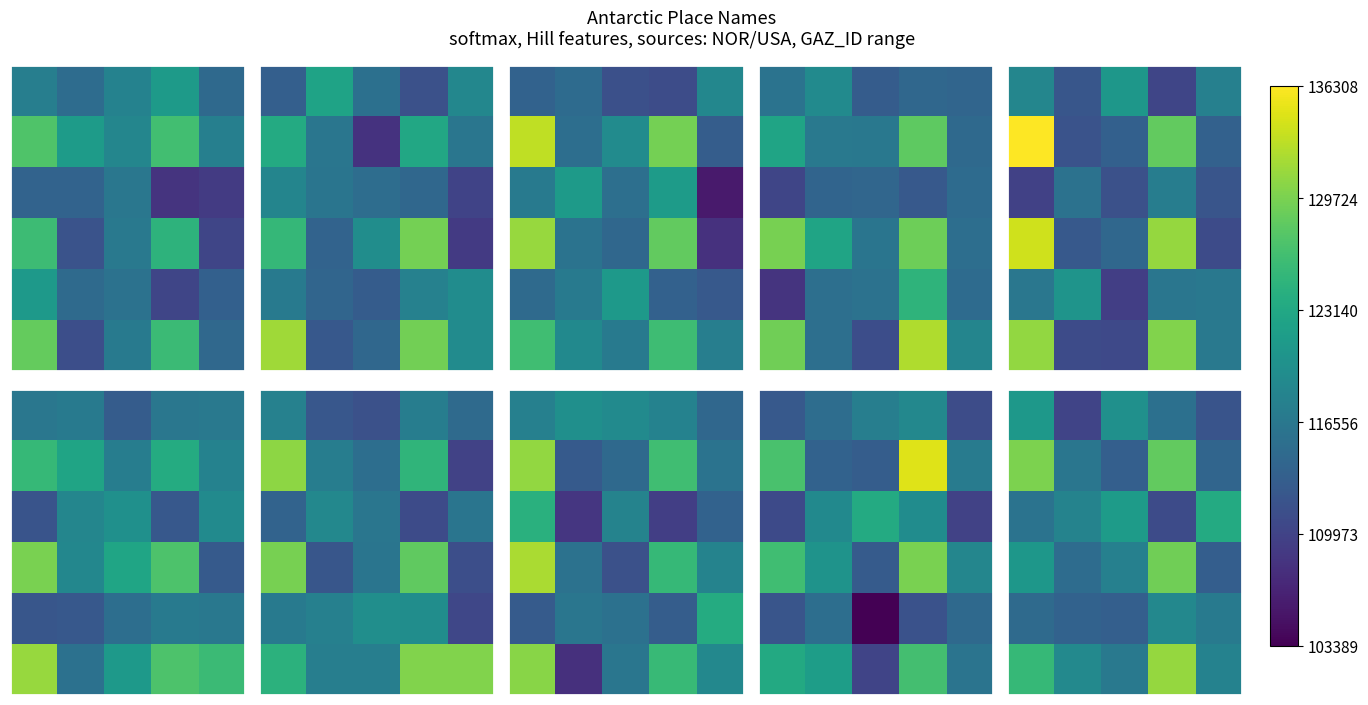

What is the spread (max minus min) of values at 0?

15036.2